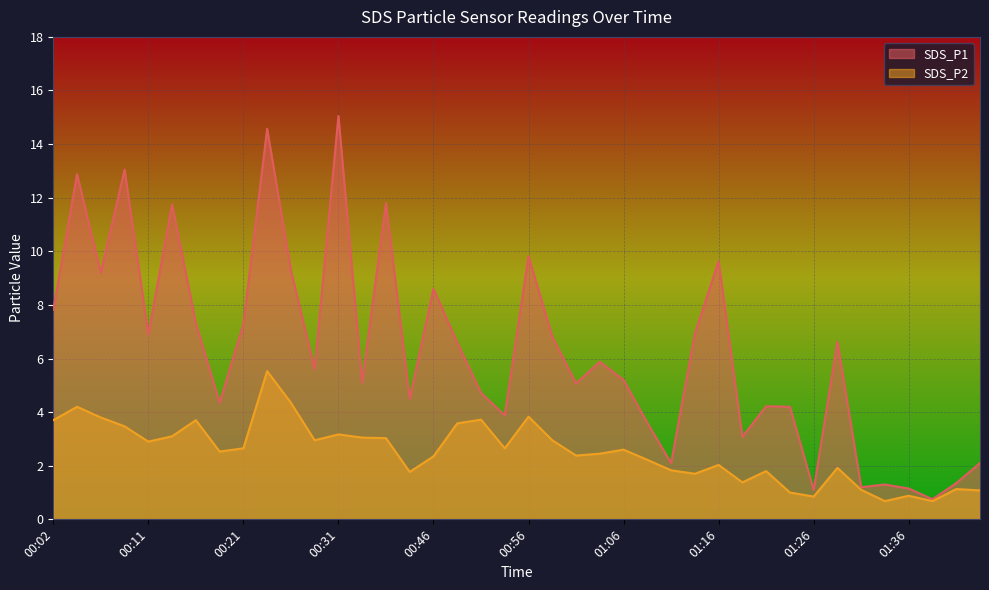

Reading left to right, transcribe all the data shown in this chart.

SDS_P1: 00:02=7.8	00:04=12.9	00:07=9.2	00:09=13.1	00:11=6.9	00:14=11.8	00:16=7.3	00:19=4.3	00:21=7.3	00:24=14.6	00:26=9.3	00:29=5.6	00:31=15.1	00:33=5.1	00:36=11.8	00:38=4.5	00:46=8.6	00:49=6.6	00:51=4.7	00:54=3.9	00:56=9.8	00:59=6.8	01:01=5.1	01:03=5.9	01:06=5.2	01:08=3.6	01:11=2.1	01:13=6.9	01:16=9.6	01:18=3.1	01:21=4.2	01:23=4.2	01:26=1.1	01:28=6.6	01:31=1.2	01:33=1.3	01:36=1.1	01:38=0.8	01:41=1.4	01:43=2.1
SDS_P2: 00:02=3.7	00:04=4.2	00:07=3.8	00:09=3.5	00:11=2.9	00:14=3.1	00:16=3.7	00:19=2.5	00:21=2.6	00:24=5.5	00:26=4.3	00:29=3.0	00:31=3.2	00:33=3.0	00:36=3.0	00:38=1.8	00:46=2.4	00:49=3.6	00:51=3.7	00:54=2.6	00:56=3.8	00:59=3.0	01:01=2.4	01:03=2.5	01:06=2.6	01:08=2.2	01:11=1.8	01:13=1.7	01:16=2.0	01:18=1.4	01:21=1.8	01:23=1.0	01:26=0.8	01:28=1.9	01:31=1.1	01:33=0.7	01:36=0.9	01:38=0.7	01:41=1.1	01:43=1.1